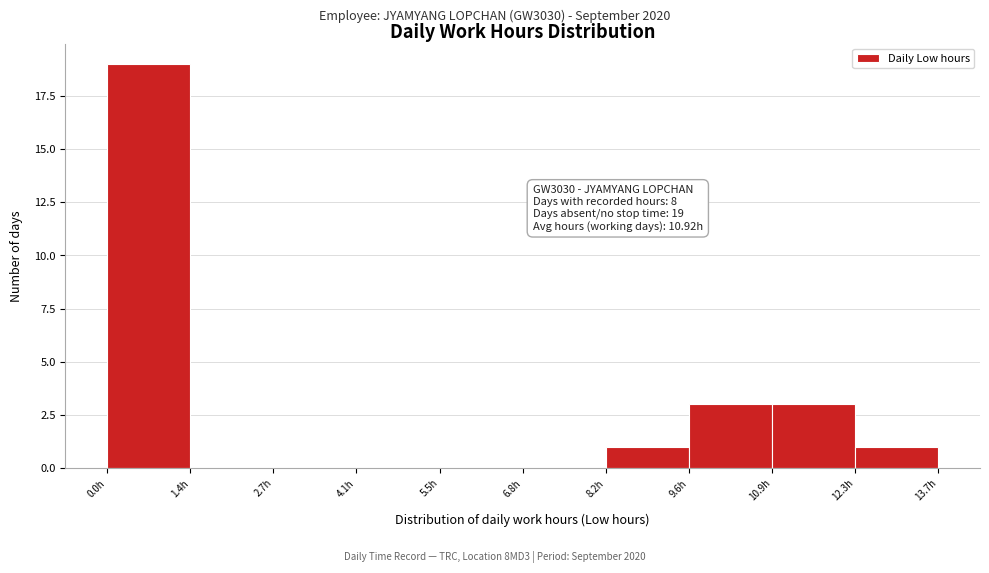

Which range on the x-axis has the tallest bar?

0.0 to 1.4